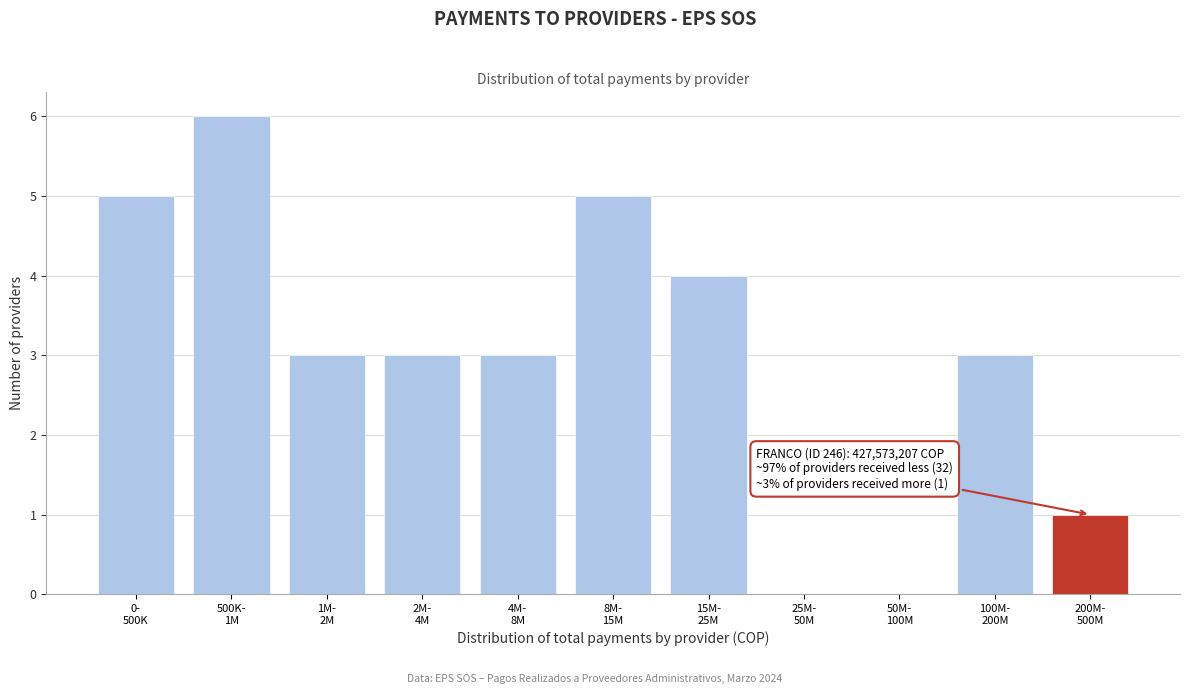

What is the greatest value displayed?

6